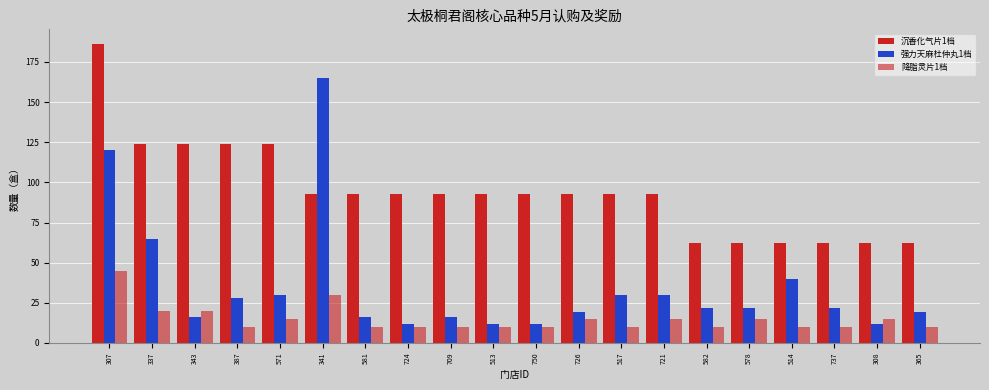

How many data points does each series have?

20